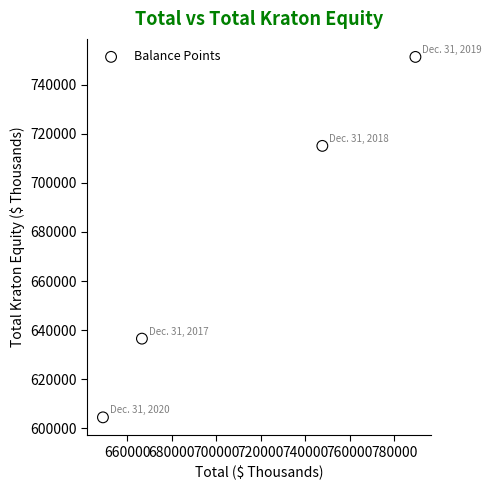

What Y value in the scatter plot is closest to 677903?

715138